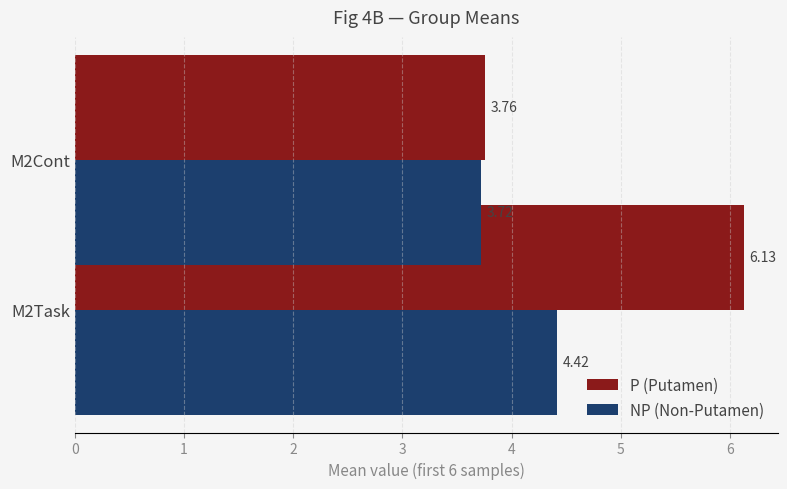

What are all the series names shown in the legend?

P (Putamen), NP (Non-Putamen)